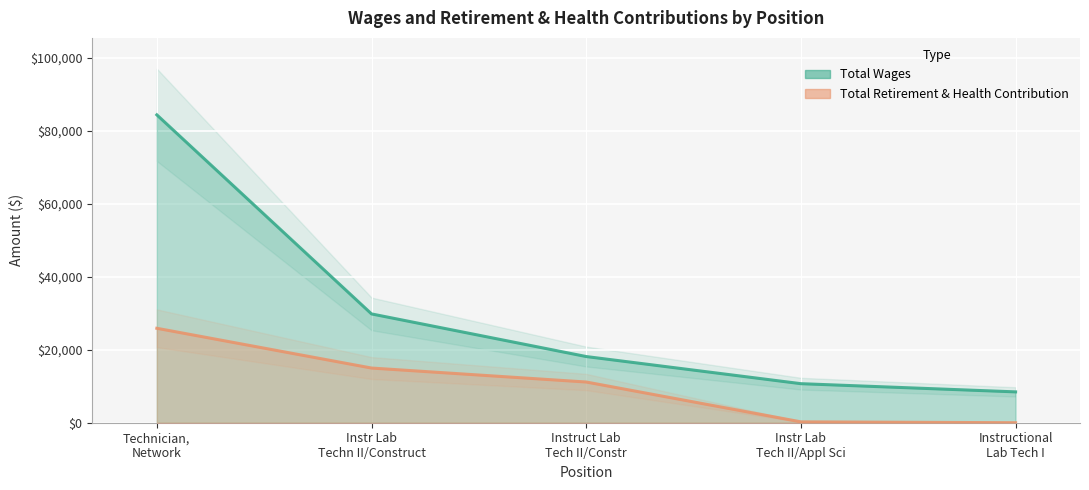

Rank the series by their maximum value, from lowest to highest.

Total Retirement & Health Contribution, Total Wages